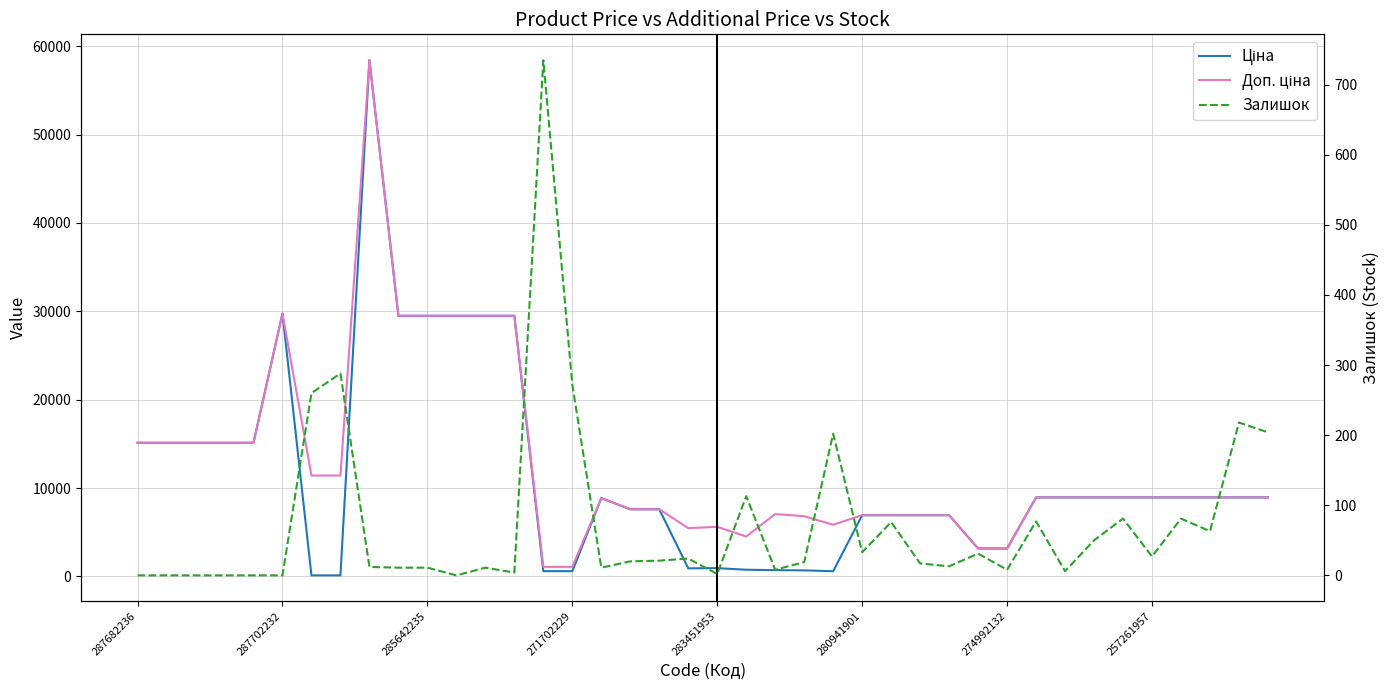

What is the sum of all Доп. ціна values?

509978.1